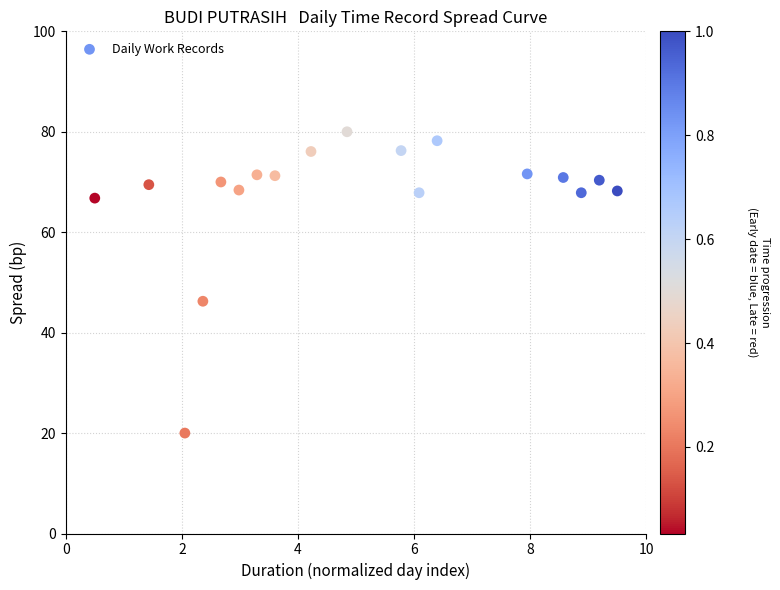

What is the range of X values (max minus min)?

9.0